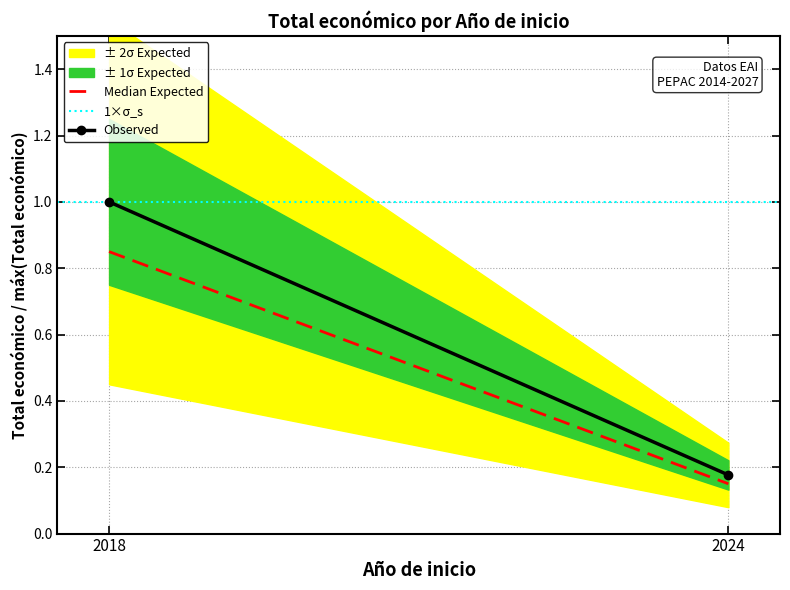

At how many categories does at least one series exceed 0?

2